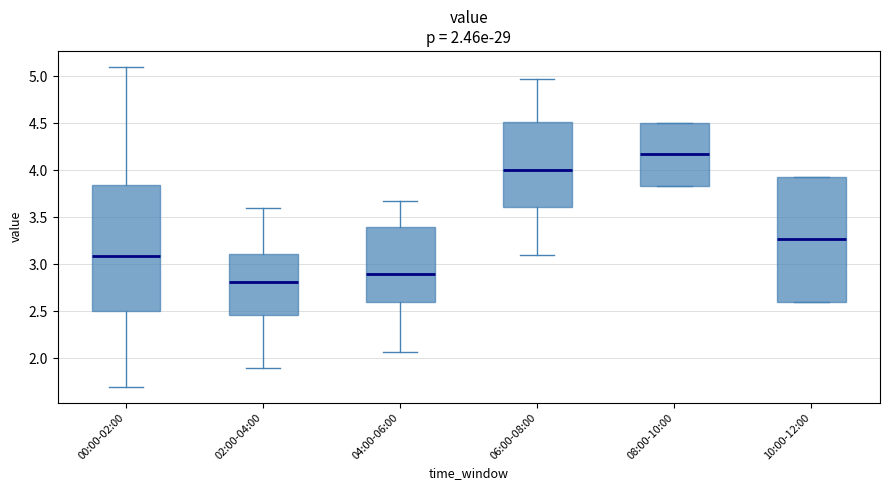

Which box has the lowest median line?

02:00-04:00